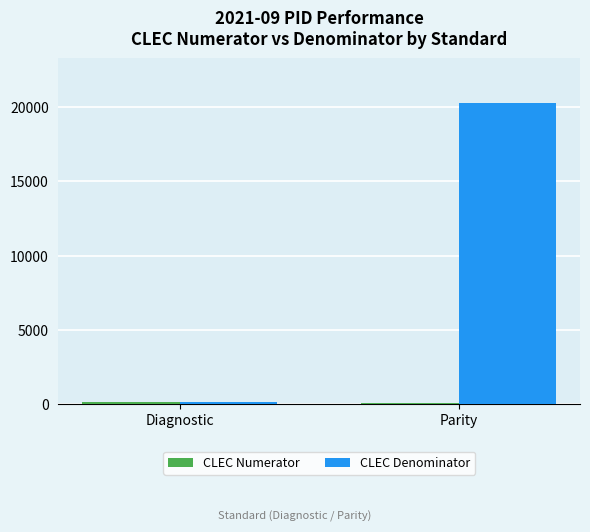

What is the sum of all CLEC Denominator values?

20385